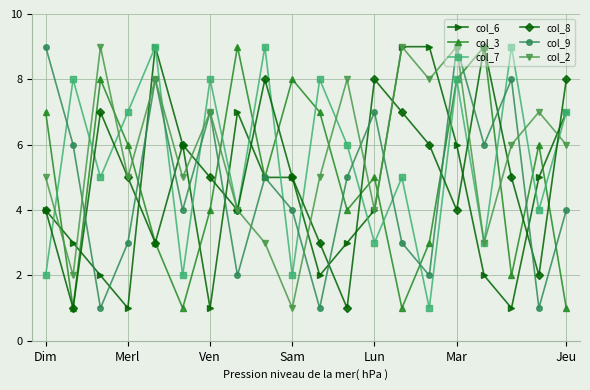

Which series ends up on top after the final intersection of col_7 and col_9?

col_7